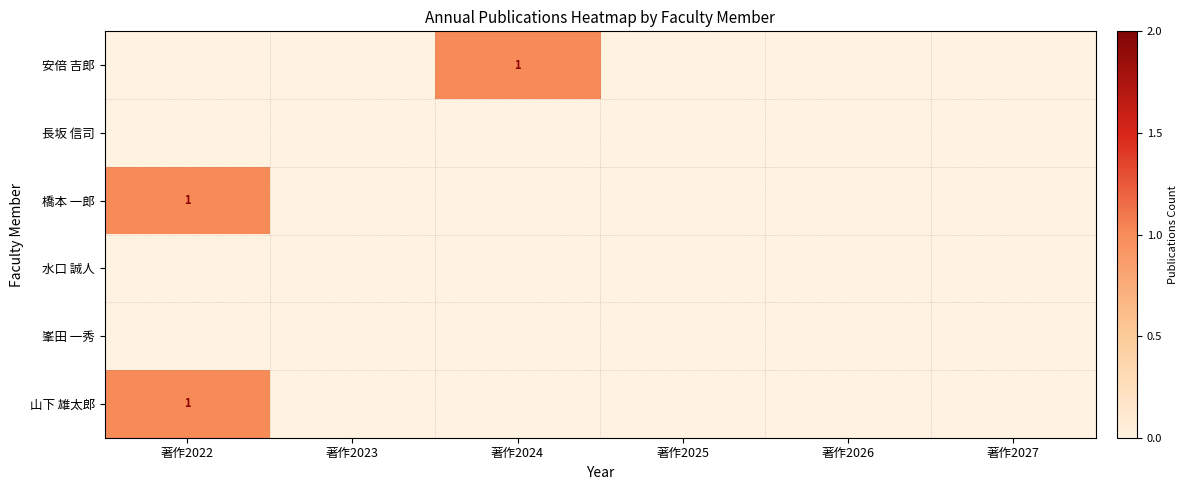

At which category is the sum across all series the highest?

著作2022